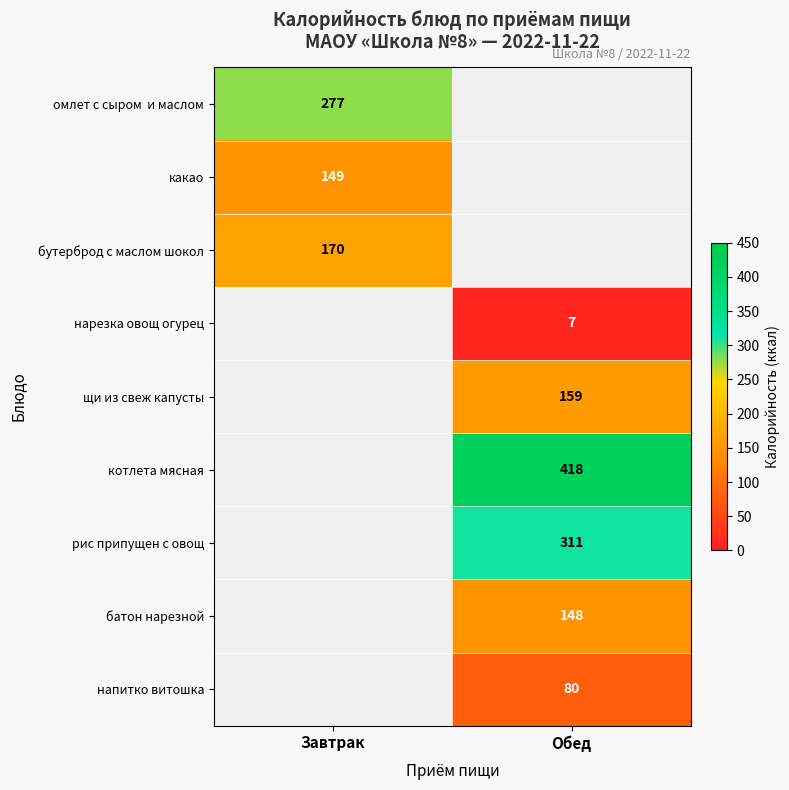

The рис припущен с овощ series shows 514 at Обед. True or false?

False